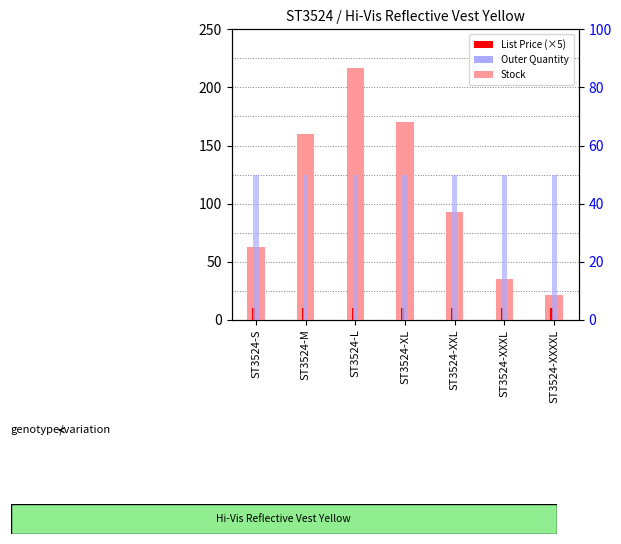

What is the smallest value displayed?

9.8